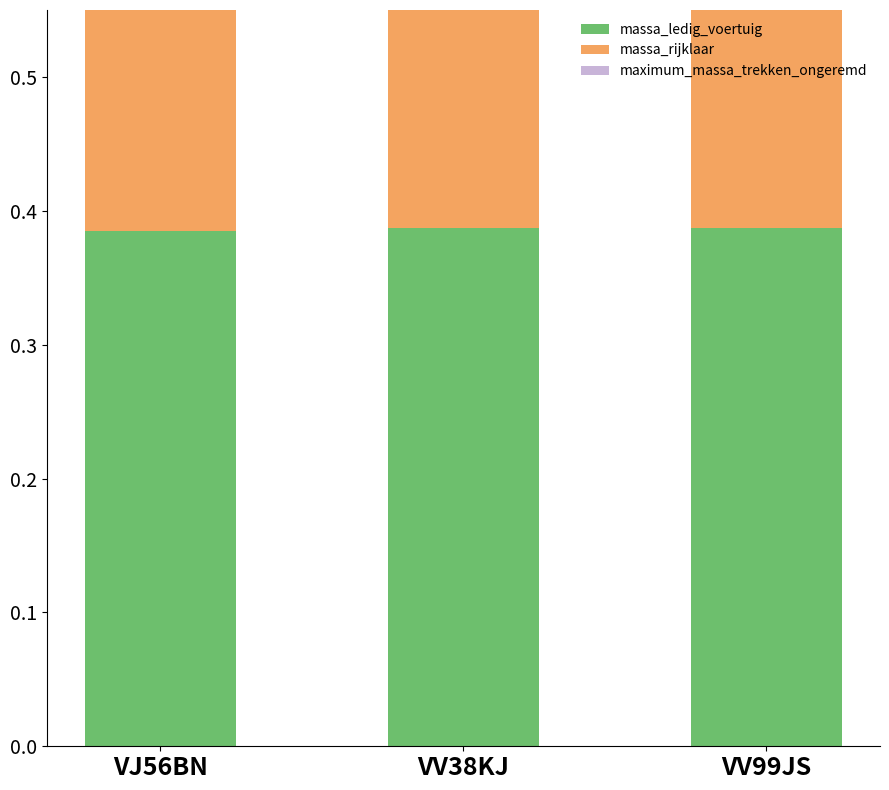

At how many categories does at least one series exceed 0?

3